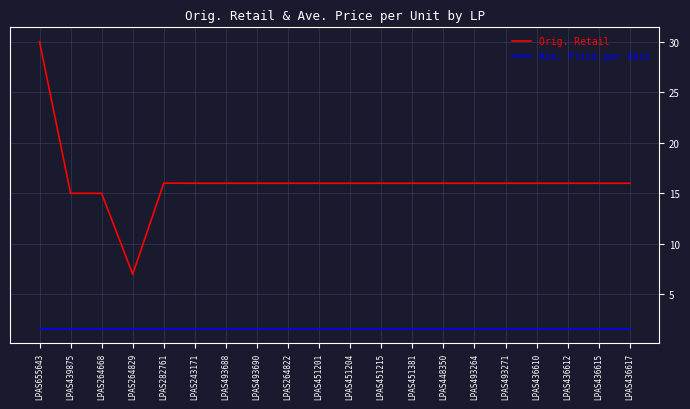

True or false: Ave. Price per Unit and Orig. Retail cross at least once.

False